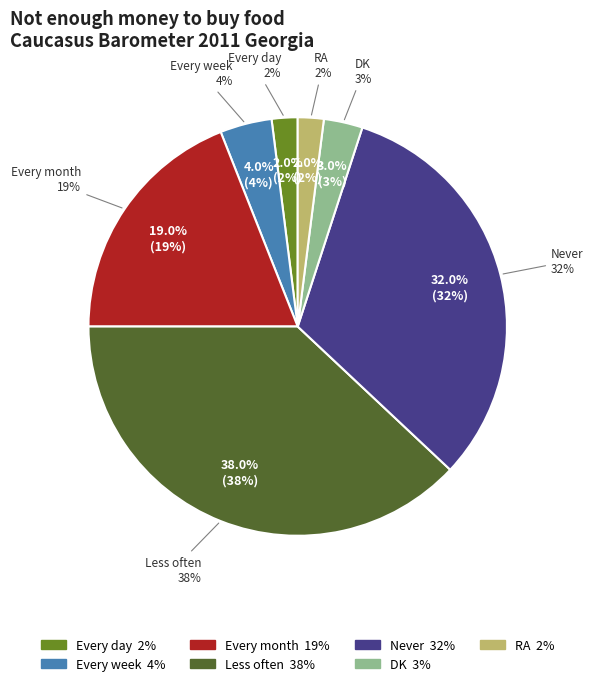

What is the smallest slice in the pie chart?

Every day